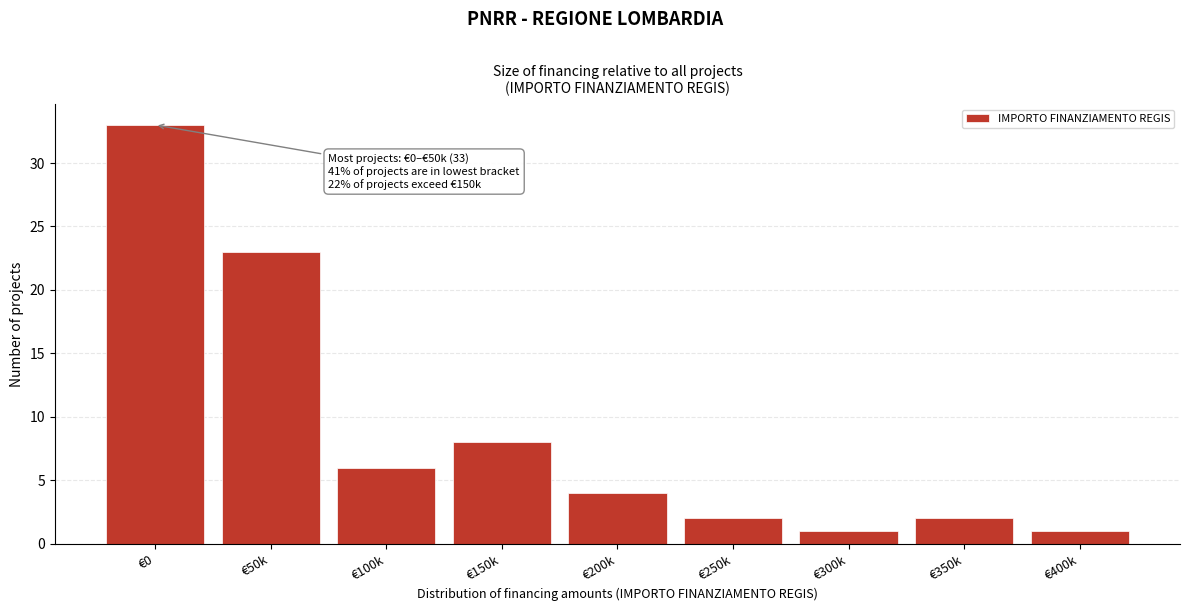

Reading left to right, extract all data points from this chart.

€0=33	€50k=23	€100k=6	€150k=8	€200k=4	€250k=2	€300k=1	€350k=2	€400k=1